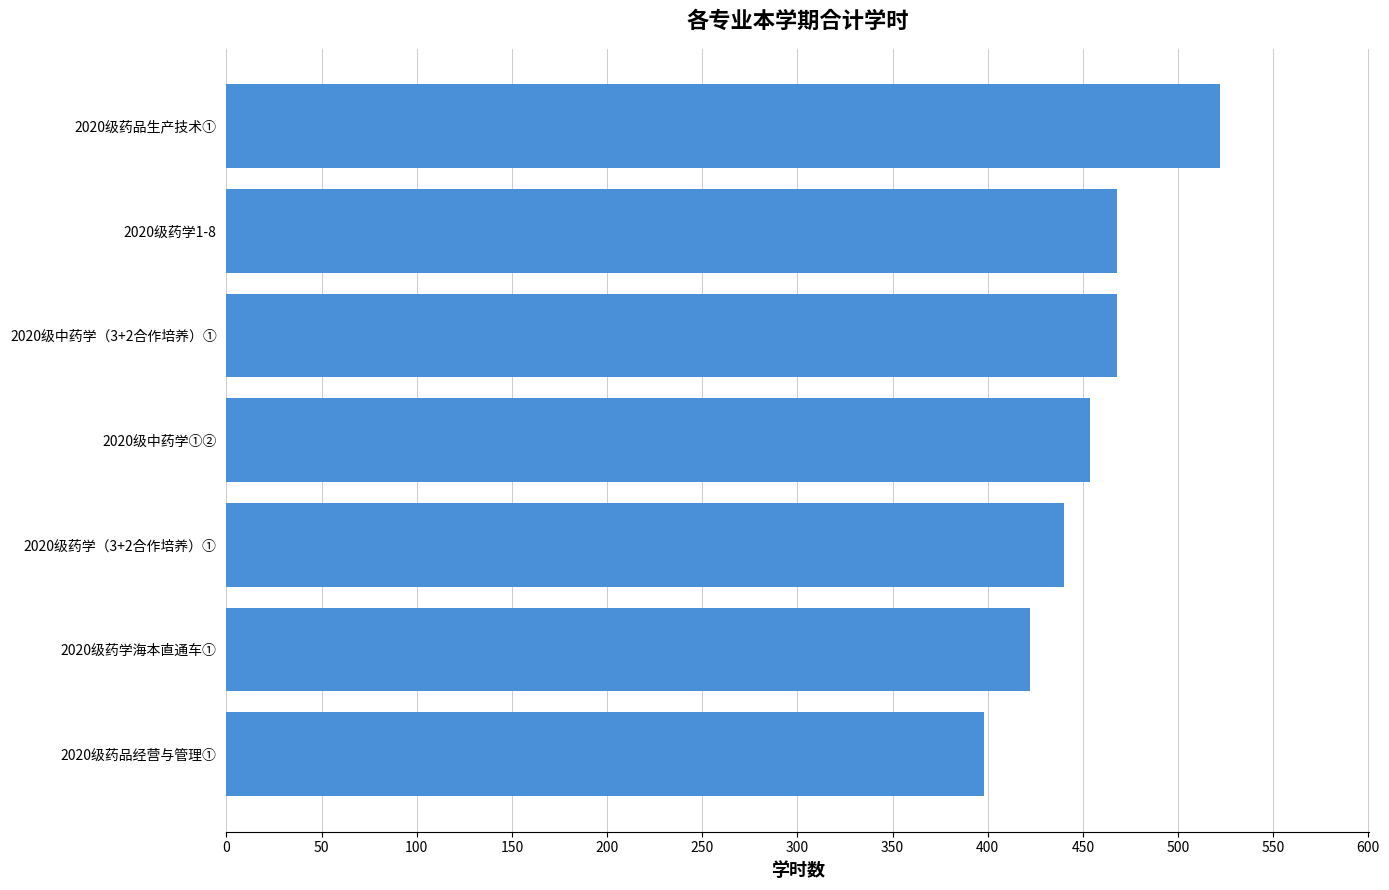

The value at 2020级药学1-8 is 706. True or false?

False